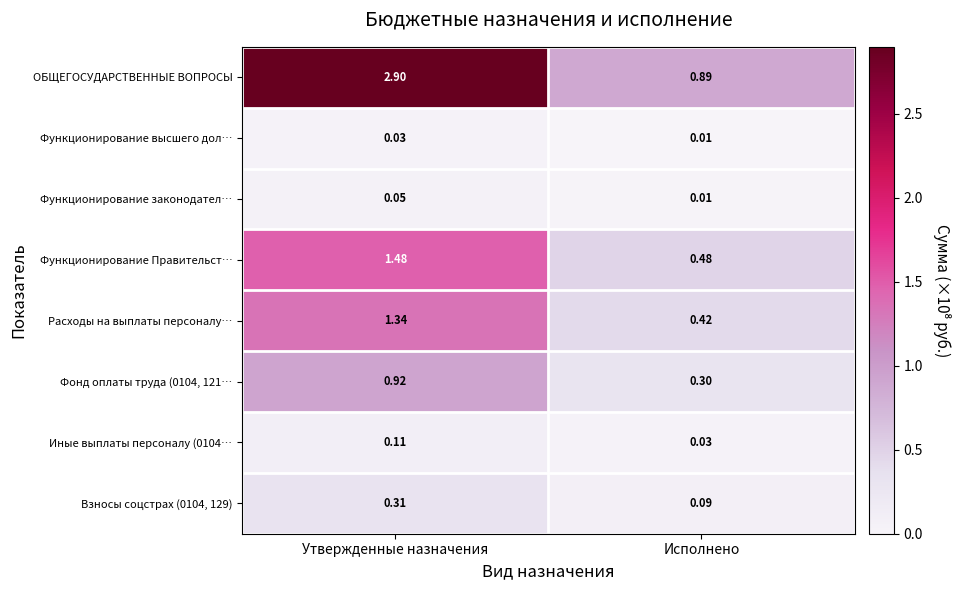

Which category has the highest value in the ОБЩЕГОСУДАРСТВЕННЫЕ ВОПРОСЫ series?

Утвержденные назначения